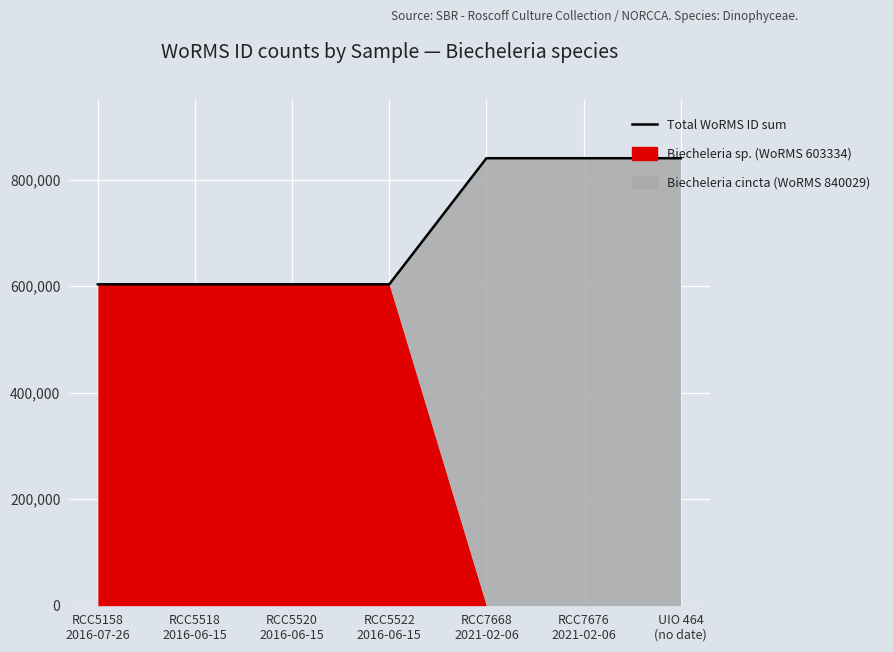

What is the sum of all values?

4933423